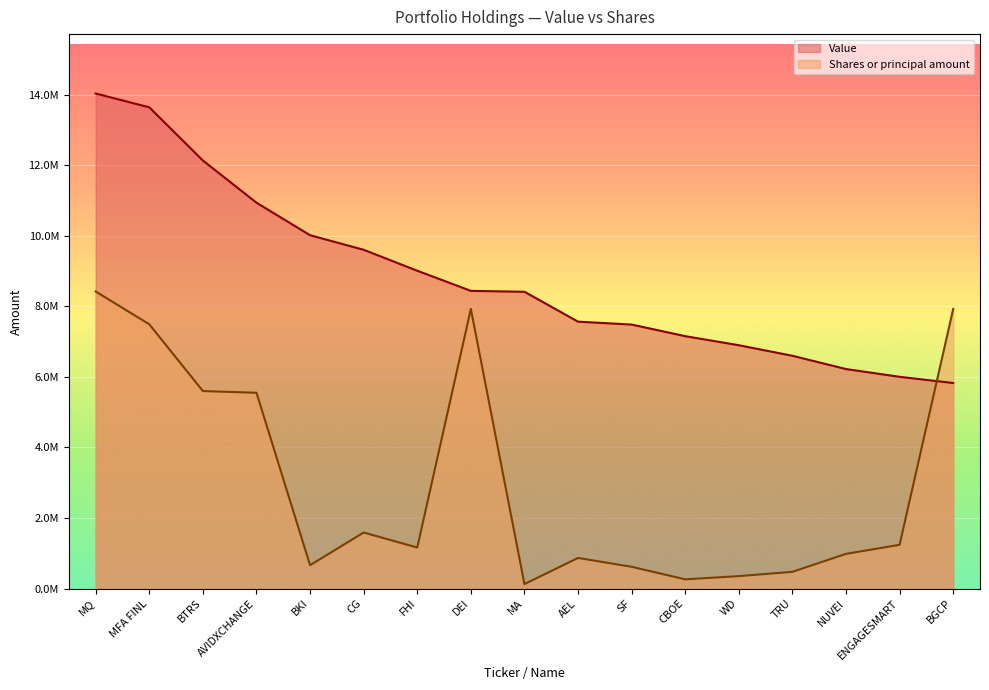

What position from the left is MFA FINL?

2